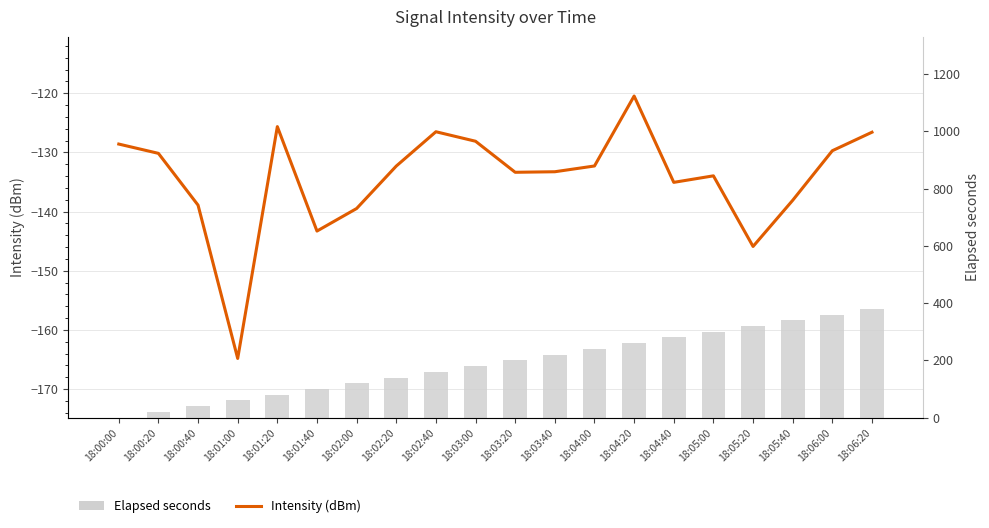

What is the difference between the Intensity (dBm) values at 18:01:20 and 18:05:00?

8.3